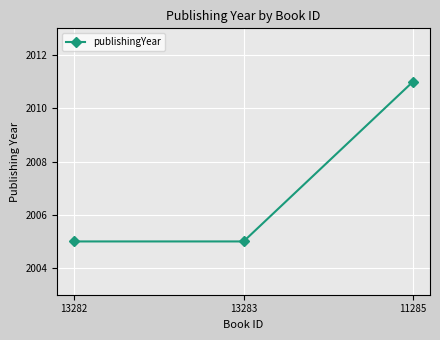

The value at 13283 is 1183. True or false?

False